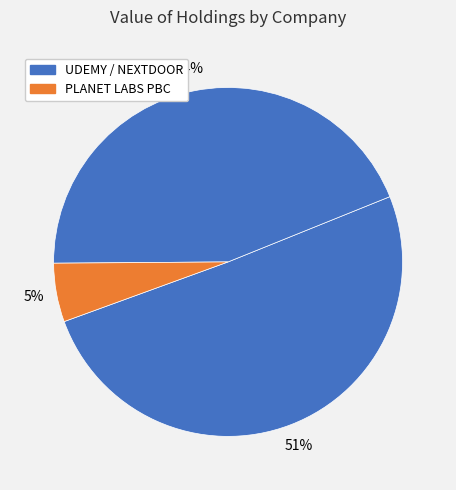

Rank the categories by value from lowest to highest.

PLANET LABS PBC, NEXTDOOR HOLDINGS INC, UDEMY INC